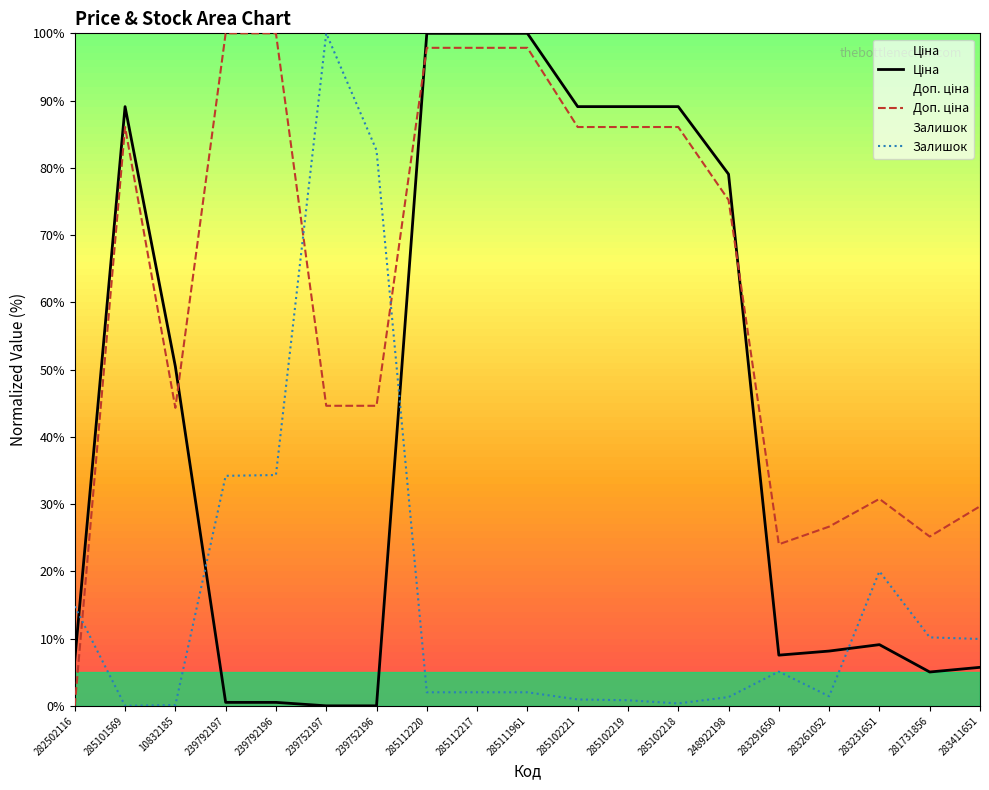

Rank the categories by Залишок value from lowest to highest.

285101569, 10832185, 285102218, 285102219, 285102221, 248922198, 283261052, 285112220, 285112217, 285111961, 283291650, 283411651, 281731856, 282502116, 283231651, 239792197, 239792196, 239752196, 239752197